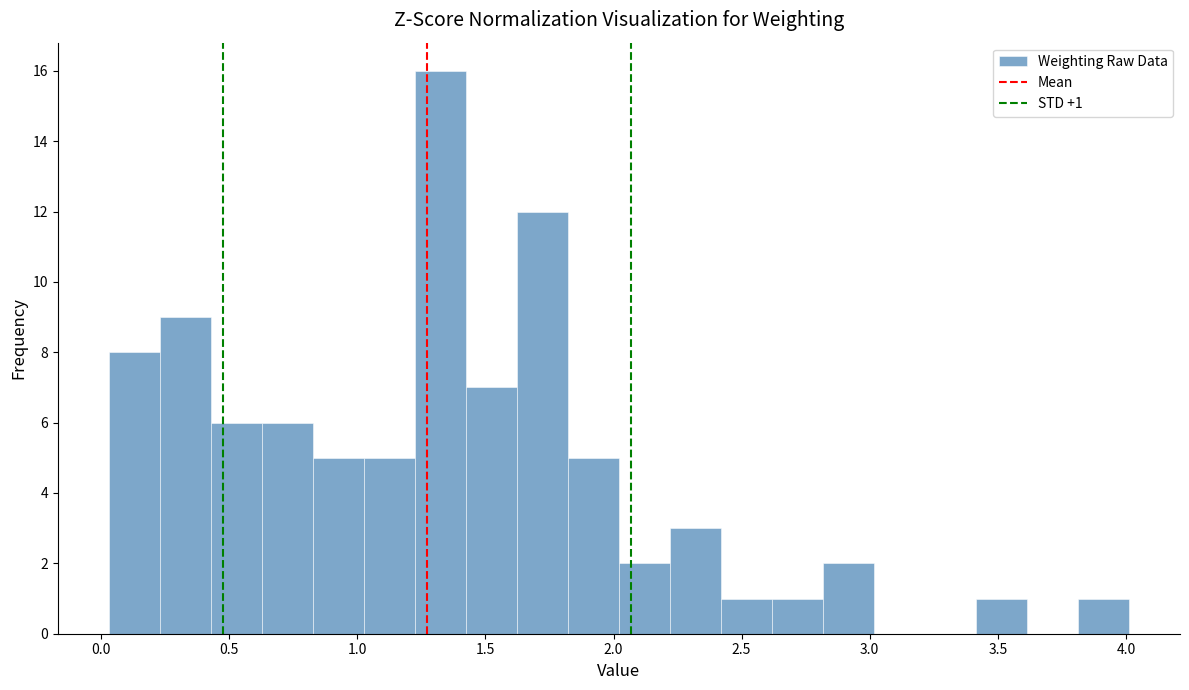

Read against the x-axis, roughly where is the centre of the tallest bar?

1.30